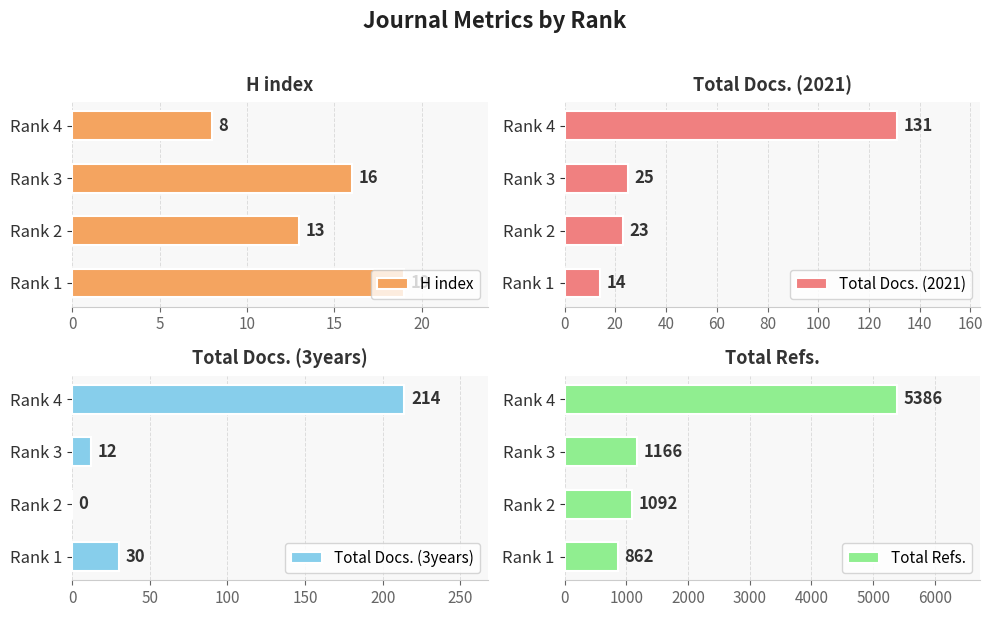

Are the bars horizontal?

Yes